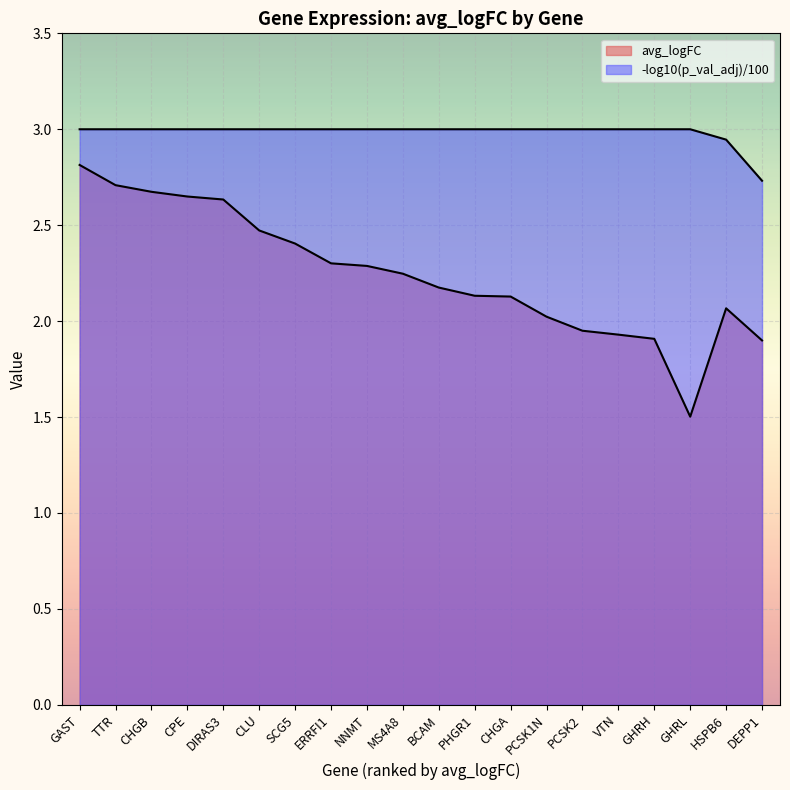

List the labels in order of value, smallest first.

GHRL, DEPP1, GHRH, VTN, PCSK2, PCSK1N, HSPB6, CHGA, PHGR1, BCAM, MS4A8, NNMT, ERRFI1, SCG5, CLU, DIRAS3, CPE, CHGB, TTR, GAST